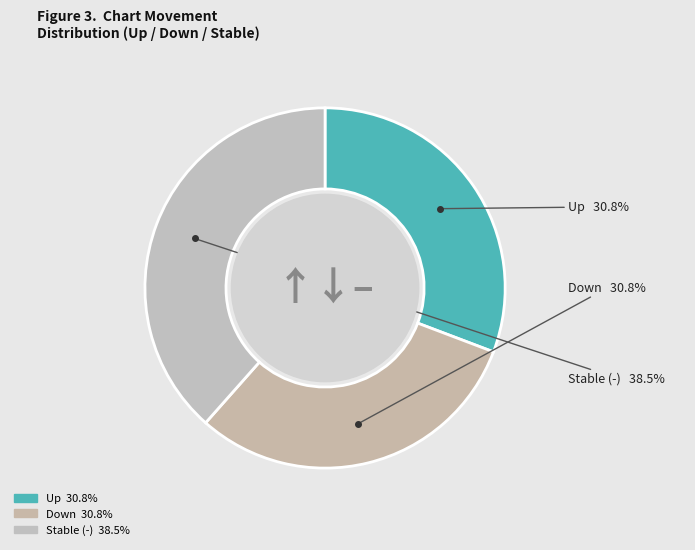

How many slices are in this pie chart?

3